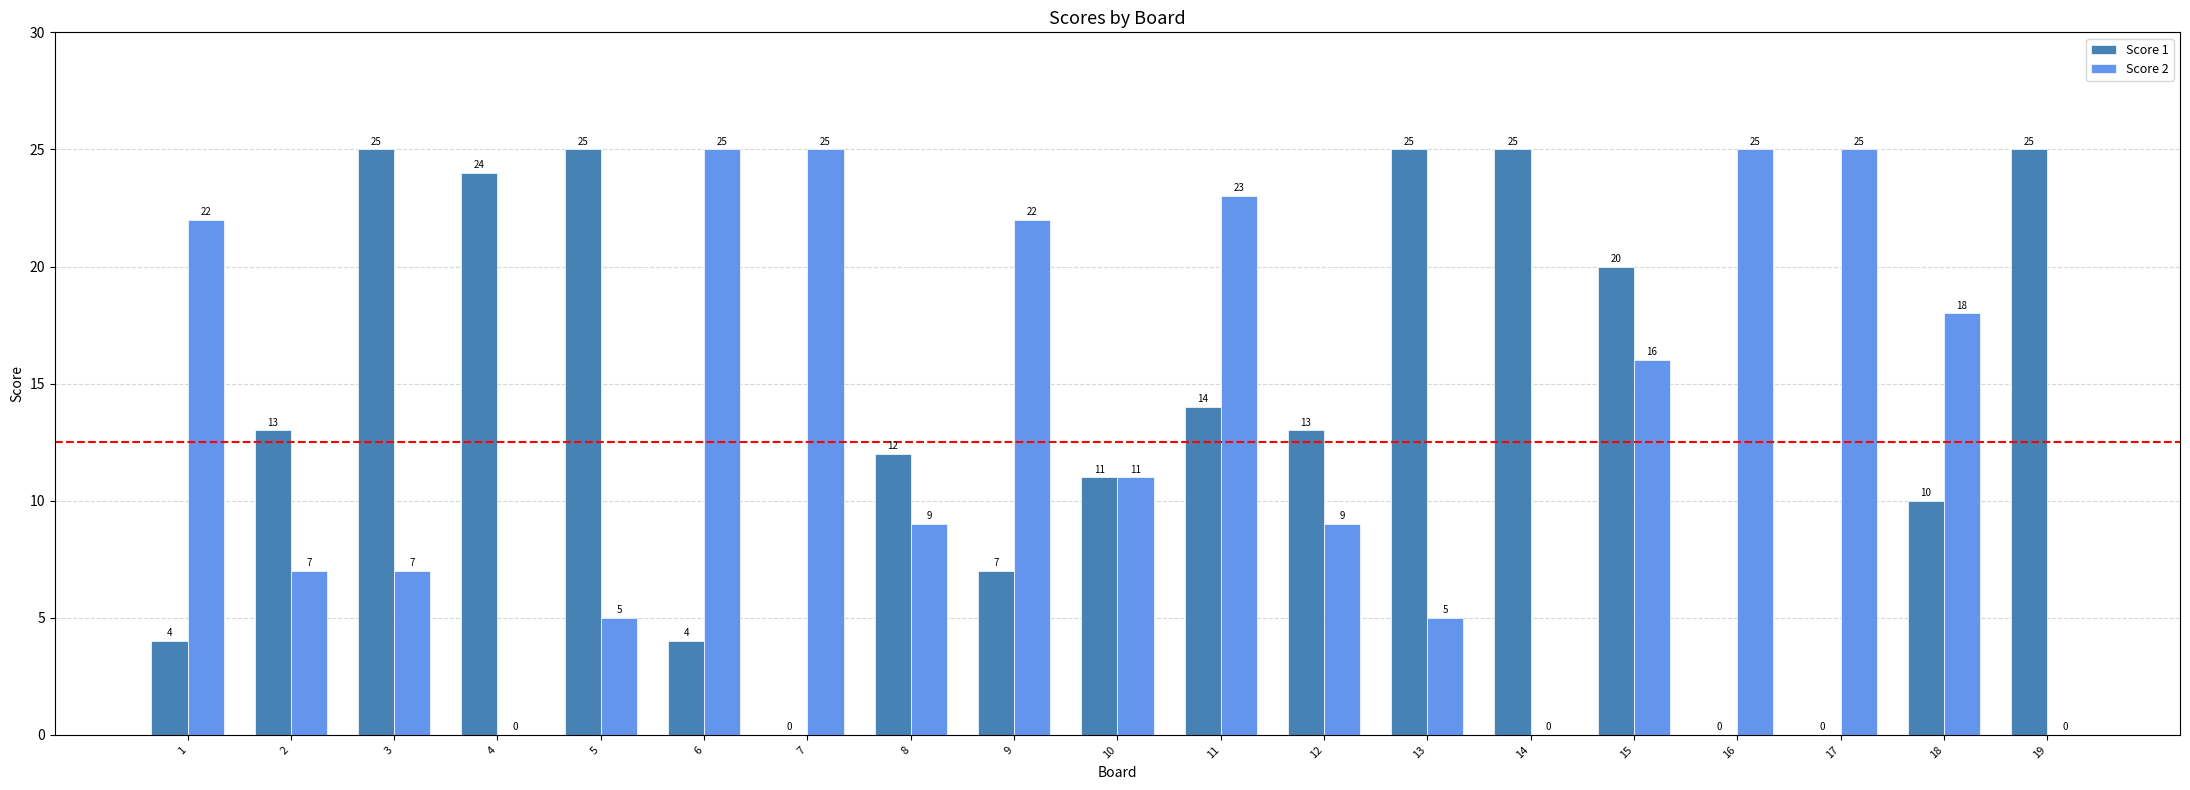

The Score 1 series shows 0 at 7. True or false?

True